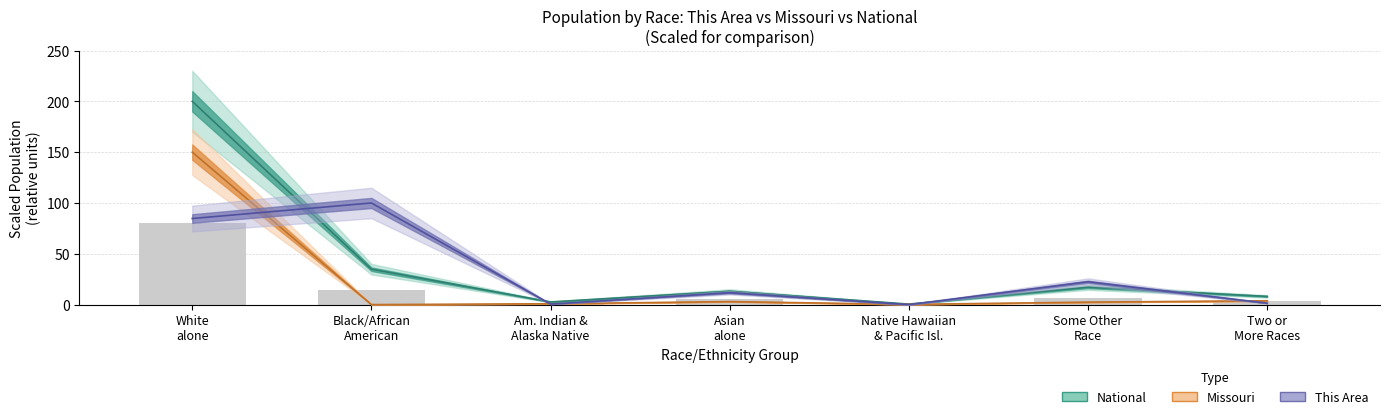

What is the spread (max minus min) of values at Black/African American?

100.0